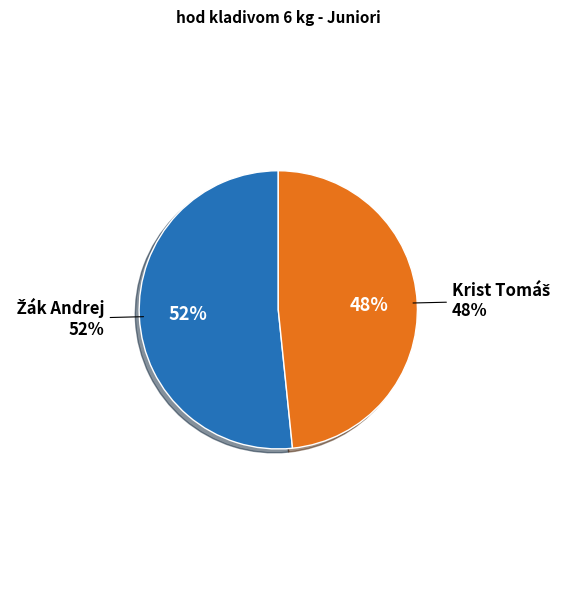

What is the largest slice in the pie chart?

Žák Andrej